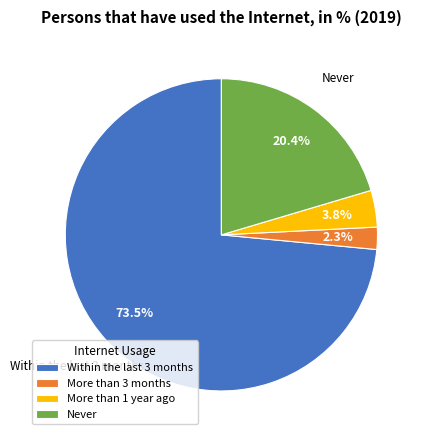

Rank the categories by value from highest to lowest.

Within the last 3 months, Never, More than 1 year ago, More than 3 months